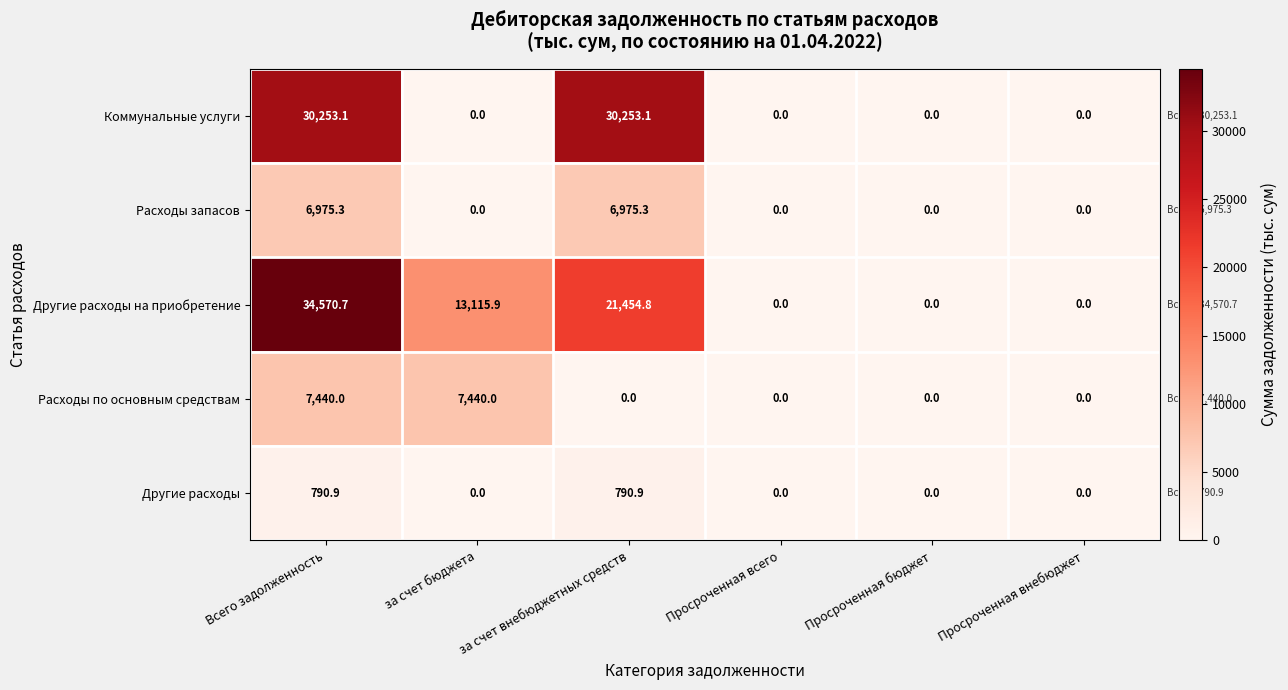

Which series changed the most between за счет внебюджетных средств and Просроченная всего?

Коммунальные услуги